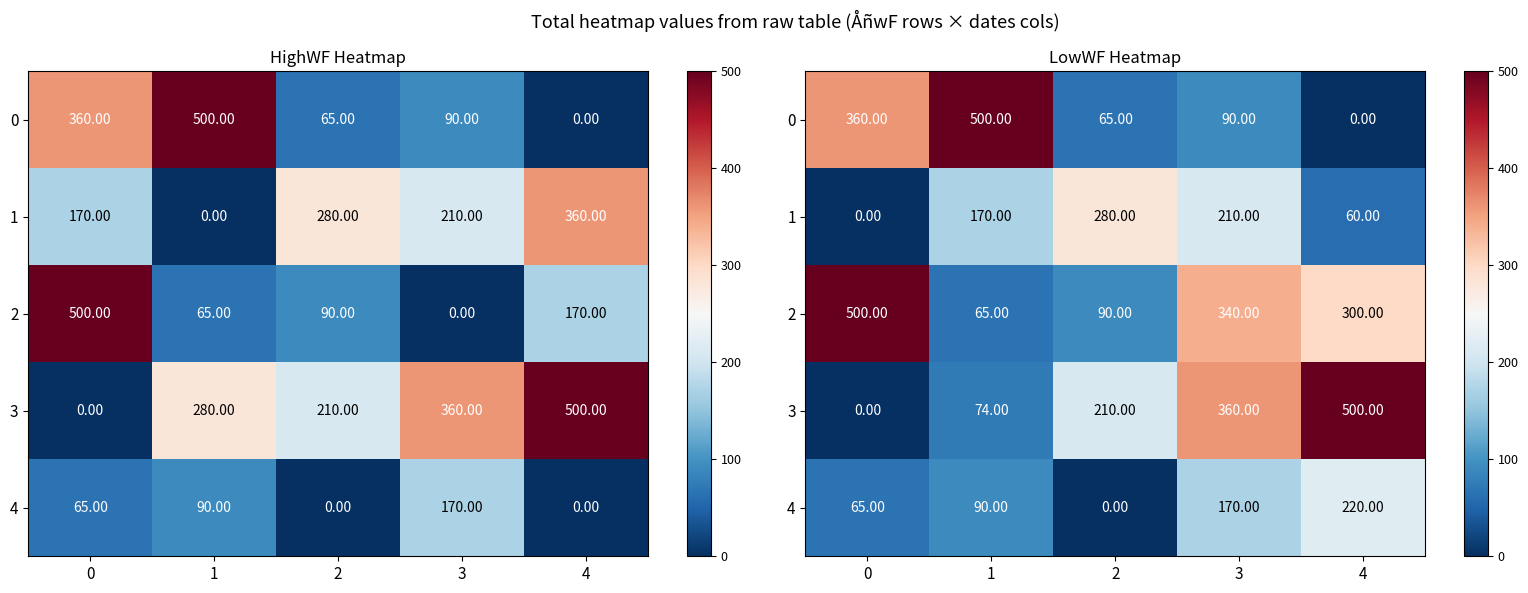

Read the 1 value at 3, to the nearest 10.

210